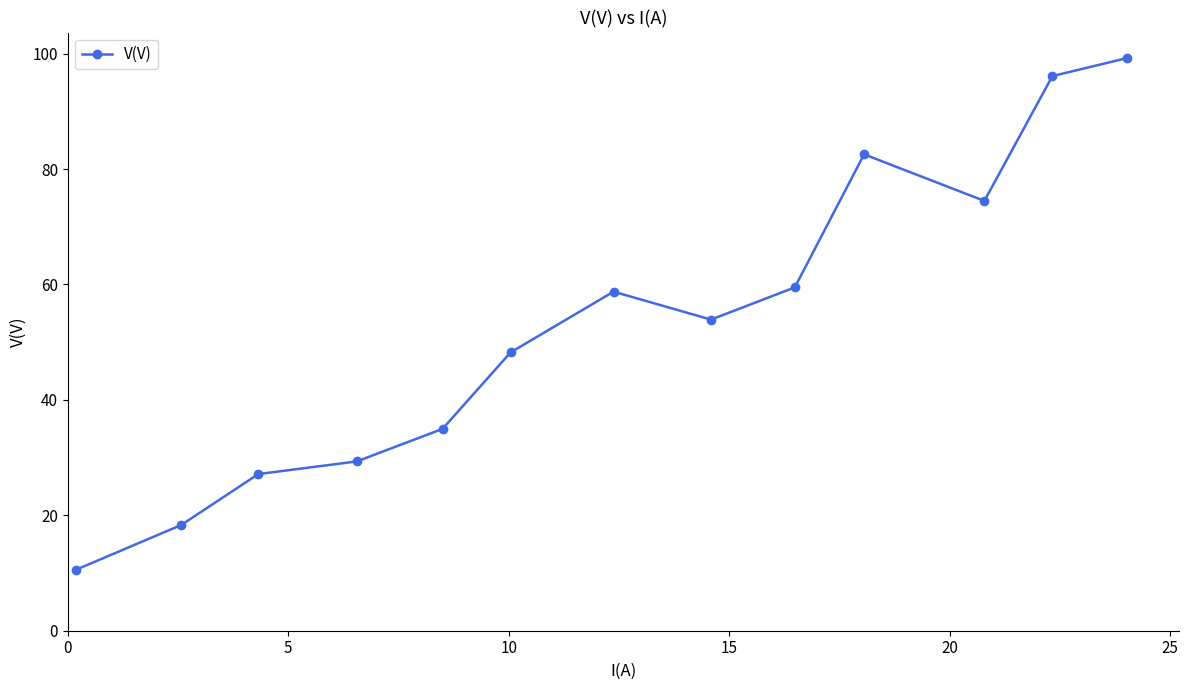

What is the smallest value displayed?

10.5